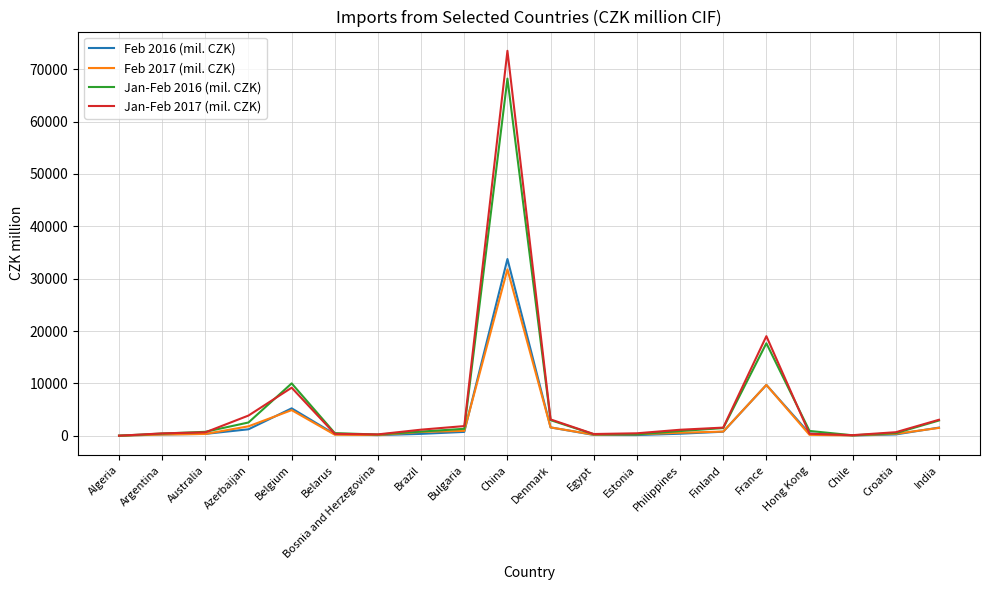

What is the lowest value of the Jan-Feb 2017 (mil. CZK) series?

8